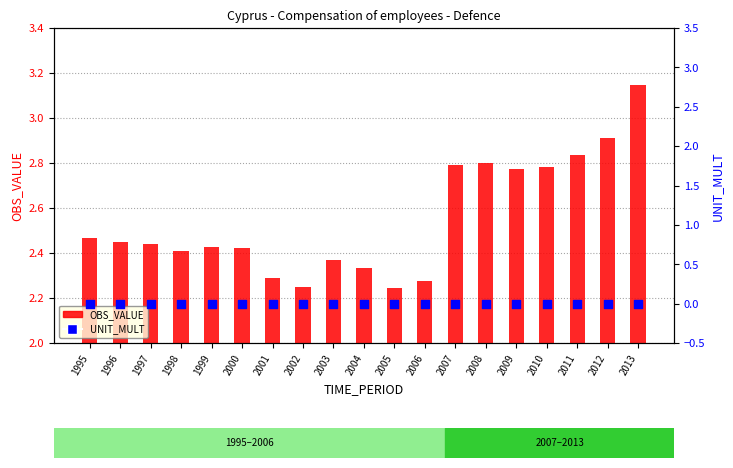

Is the value of UNIT_MULT at 2011 greater than the value of OBS_VALUE at 1999?

No